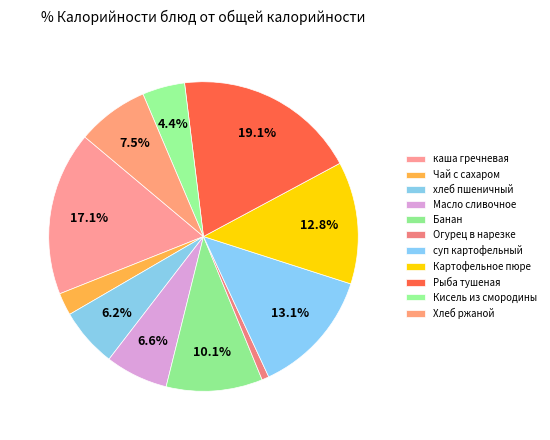

To the nearest percent, what is the difference between the Хлеб ржаной and Кисель из смородины slice percentages?

3%